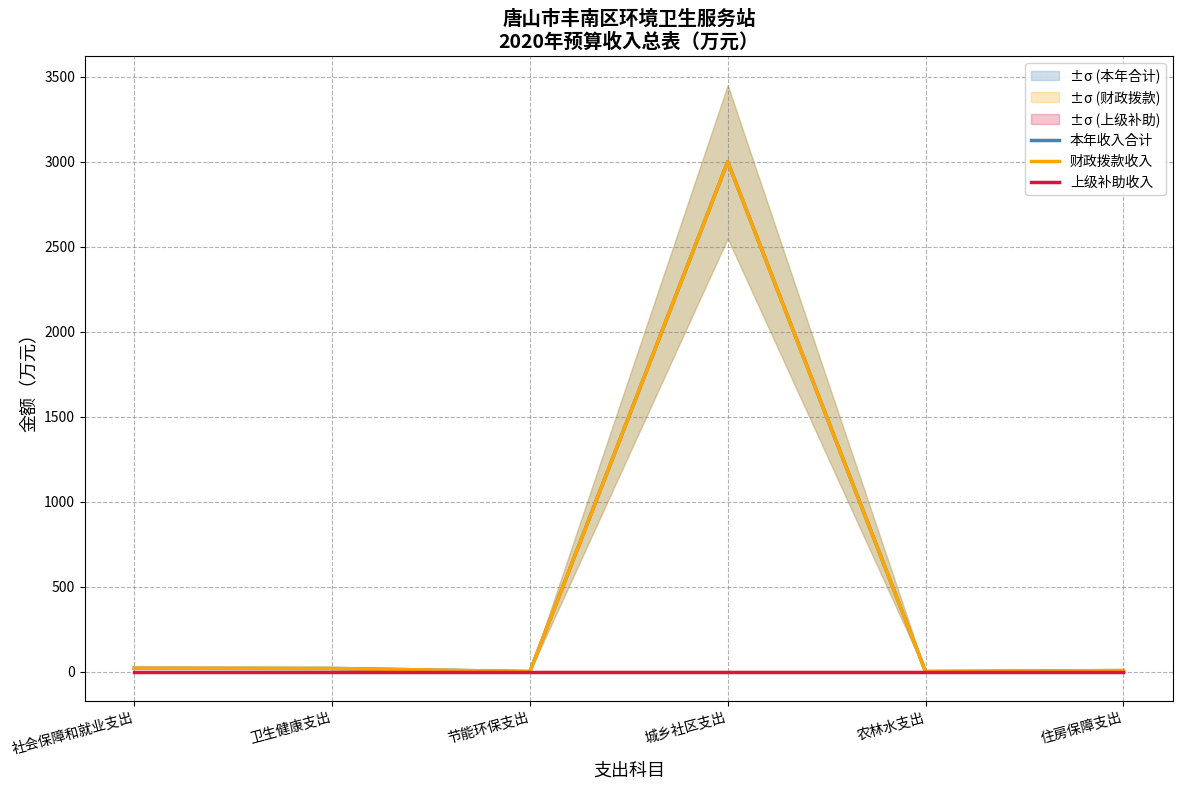

How many lines are shown in the chart?

3